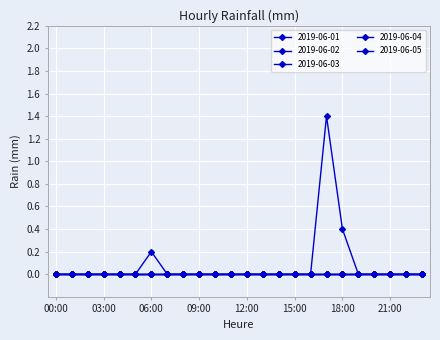

Reading left to right, transcribe all the data shown in this chart.

2019-06-01: 0.0	0.0	0.0	0.0	0.0	0.0	0.2	0.0	0.0	0.0	0.0	0.0	0.0	0.0	0.0	0.0	0.0	1.4	0.4	0.0	0.0	0.0	0.0	0.0
2019-06-02: 0.0	0.0	0.0	0.0	0.0	0.0	0.0	0.0	0.0	0.0	0.0	0.0	0.0	0.0	0.0	0.0	0.0	0.0	0.0	0.0	0.0	0.0	0.0	0.0
2019-06-03: 0.0	0.0	0.0	0.0	0.0	0.0	0.0	0.0	0.0	0.0	0.0	0.0	0.0	0.0	0.0	0.0	0.0	0.0	0.0	0.0	0.0	0.0	0.0	0.0
2019-06-04: 0.0	0.0	0.0	0.0	0.0	0.0	0.0	0.0	0.0	0.0	0.0	0.0	0.0	0.0	0.0	0.0	0.0	0.0	0.0	0.0	0.0	0.0	0.0	0.0
2019-06-05: 0.0	0.0	0.0	0.0	0.0	0.0	0.0	0.0	0.0	0.0	0.0	0.0	0.0	0.0	0.0	0.0	0.0	0.0	0.0	0.0	0.0	0.0	0.0	0.0